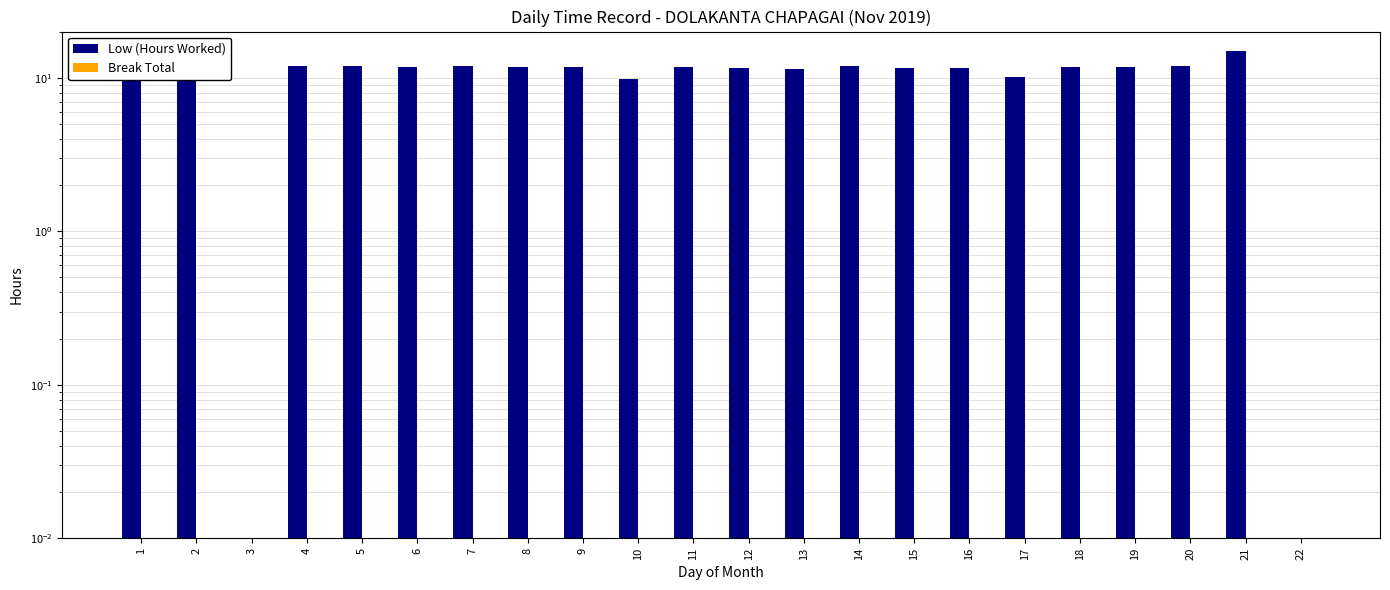

Which series changed the most between 9 and 17?

Low (Hours Worked)